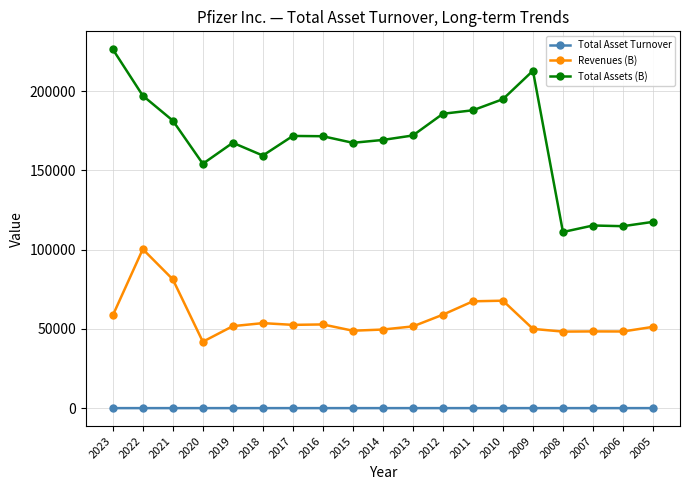

What is the minimum value for Revenues (B)?

41908.0